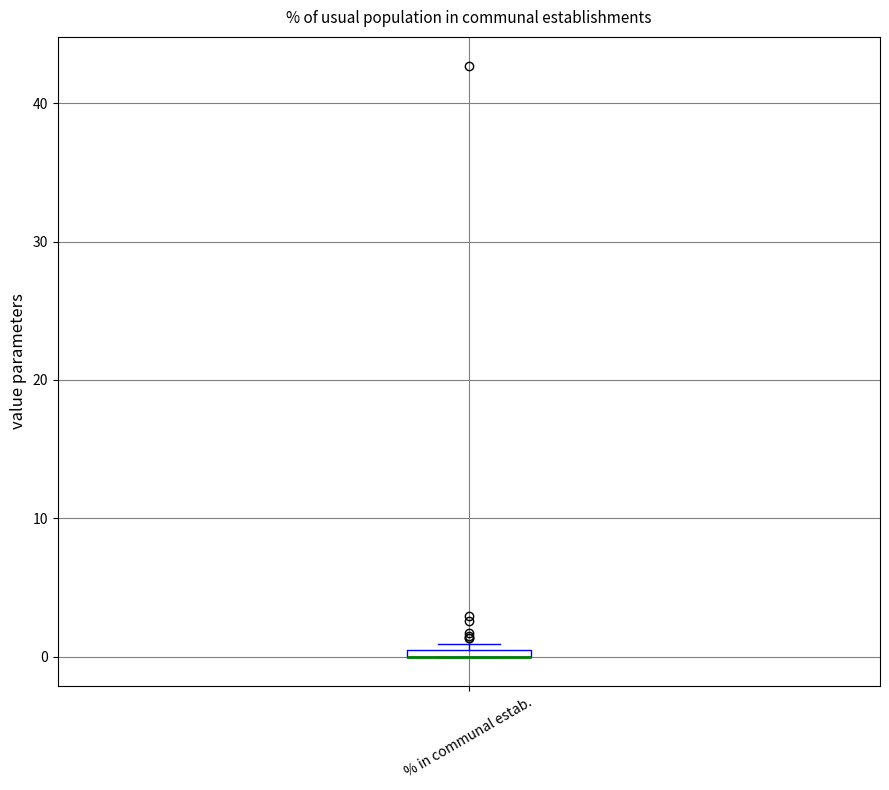

Where is the lower edge of the box for % in communal estab. on the y-axis? The values are not printed on the chart, so give them approximately, as read against the axis.

0